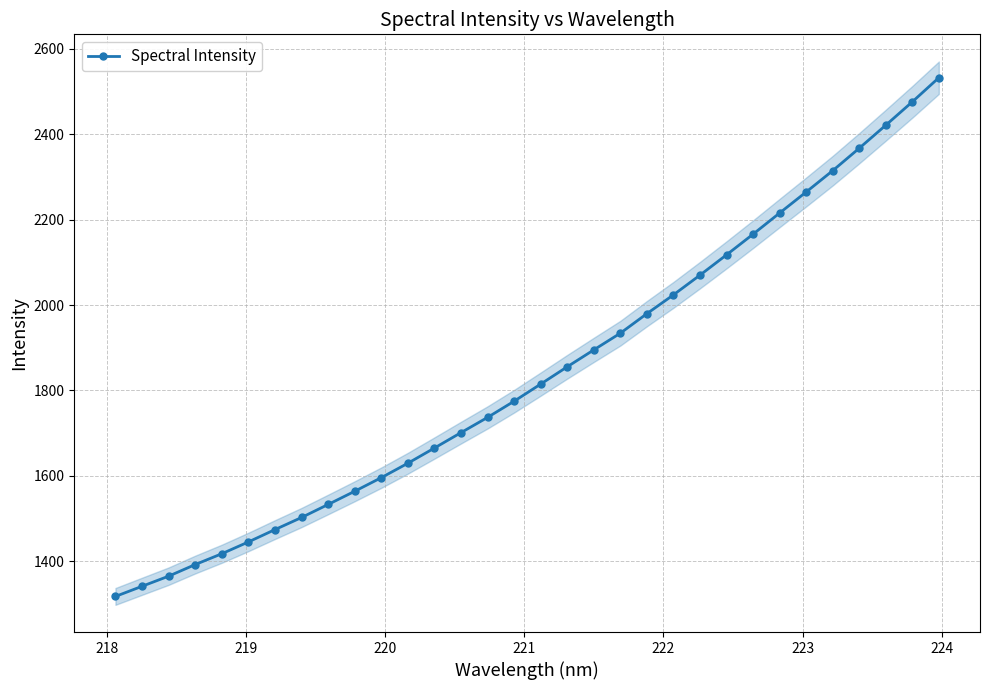

How many data points does each series have?

32